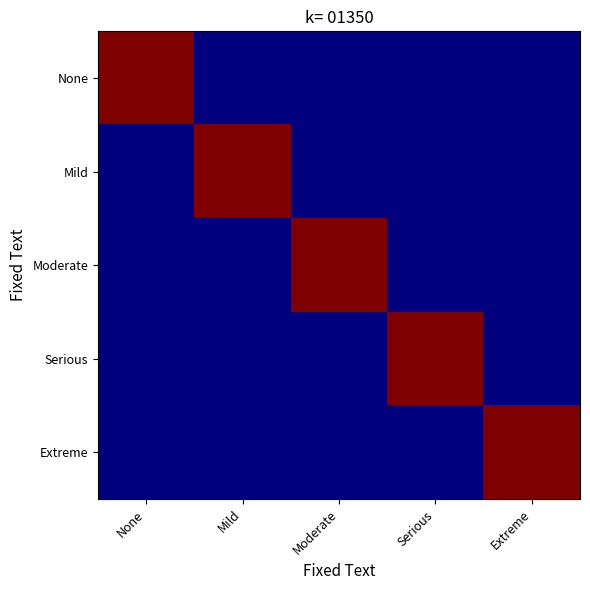

List the series in order of their peak value, highest first.

None, Mild, Moderate, Serious, Extreme